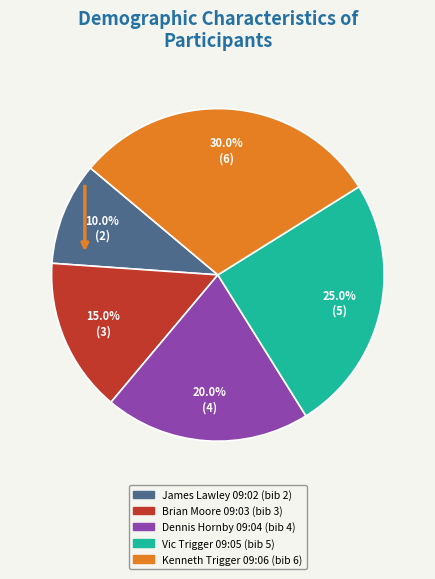

To the nearest percent, what is the difference between the largest and smallest slice percentages?

20%